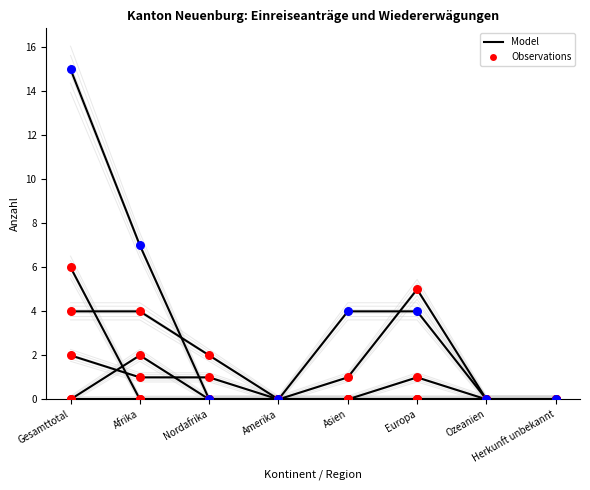

Is the value of Total Erledigungen WE at Nordafrika greater than the value of Total Wiedererwägungsgesuche at Herkunft unbekannt?

No